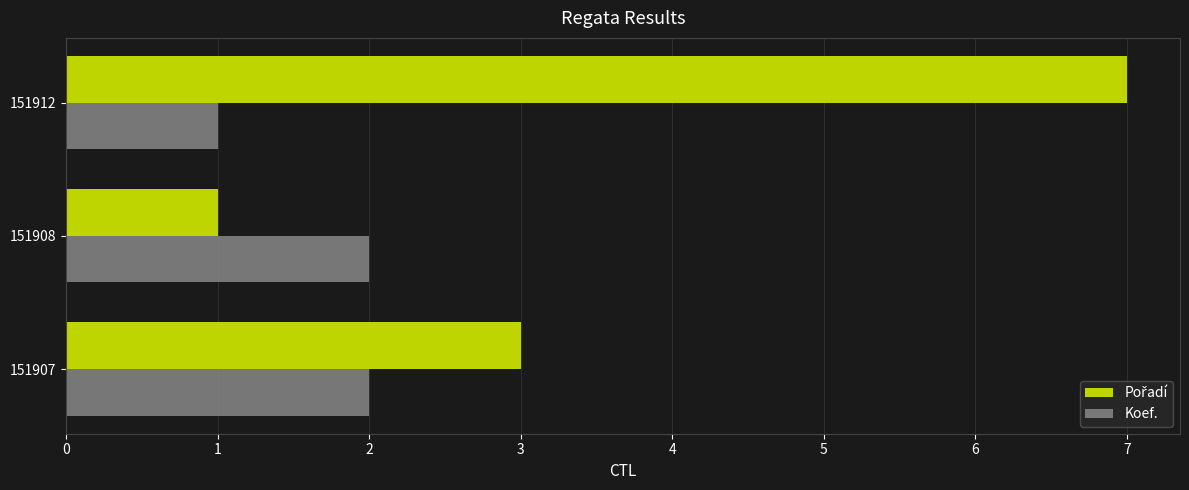

Which category has the highest value across all series?

151912